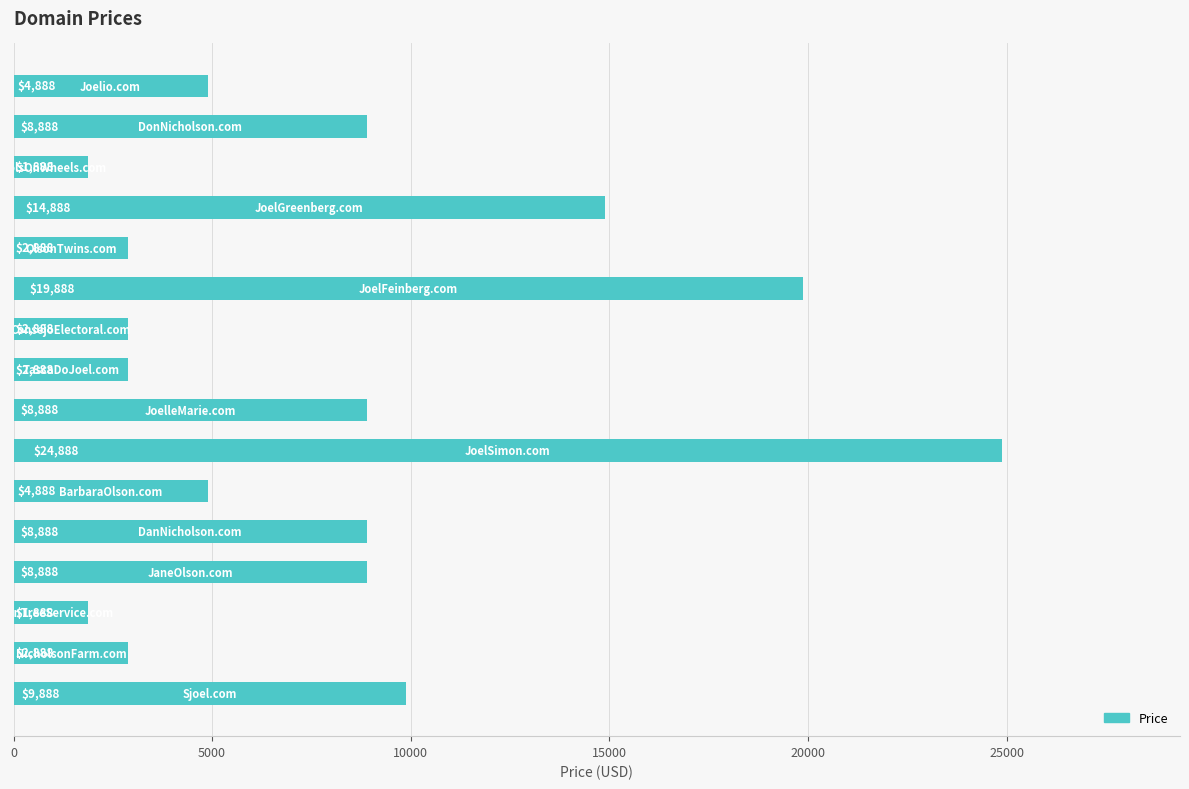

What is the minimum value shown in the chart?

1888